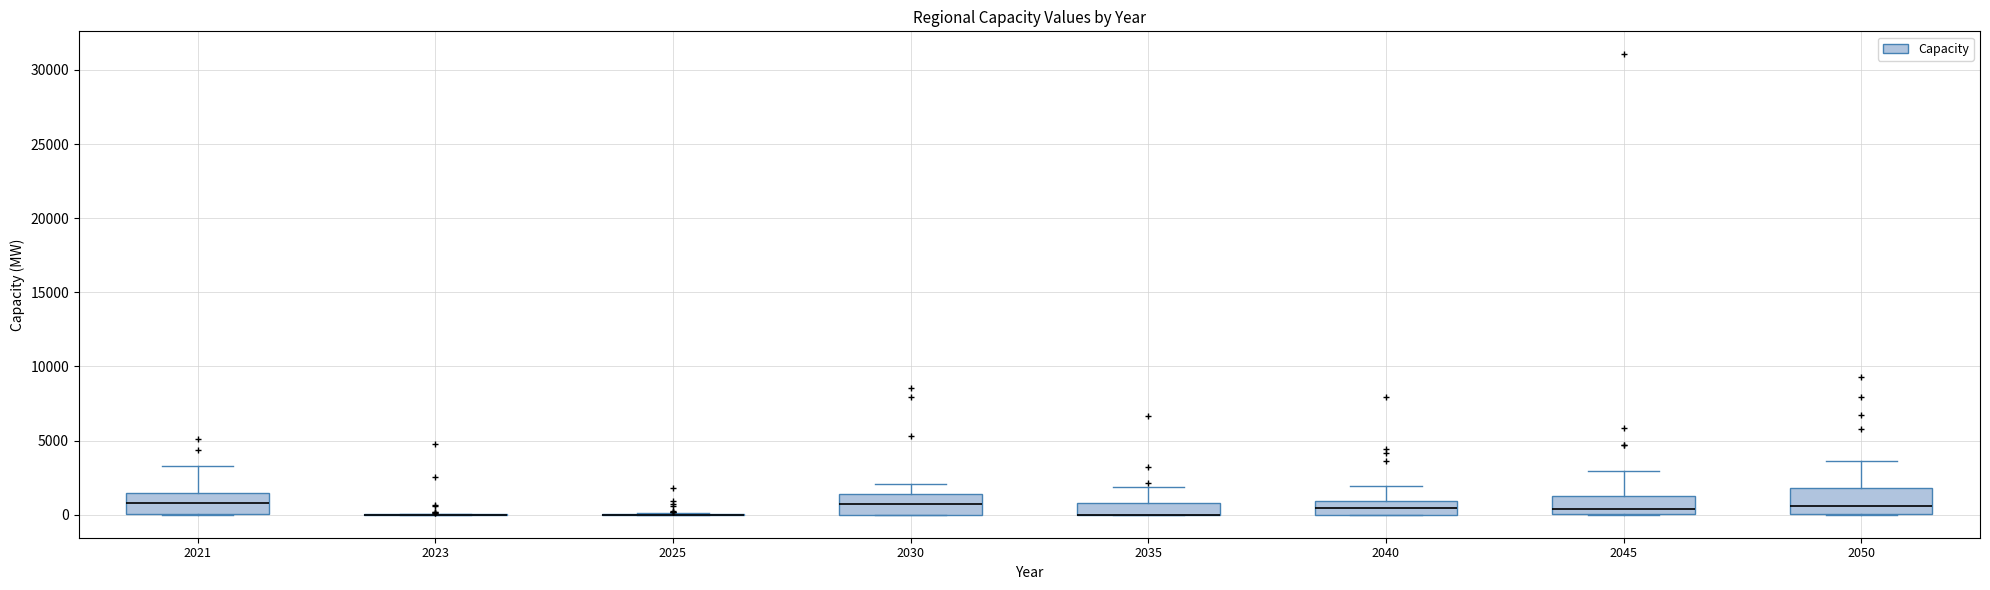

Reading left to right, read every box against the y-axis: the position of its median line, the range the box covers, and the ends of its whiskers. The values are not printed on the chart, so give them approximately, as read against the axis.

2021: median 1000, box 0 to 1500, whiskers 0 to 3500
2023: box collapsed to a line at 0, whiskers 0 to 0
2025: box collapsed to a line at 0, whiskers 0 to 0
2030: median 500, box 0 to 1500, whiskers 0 to 2000
2035: median 0 (drawn on the box's lower edge), box 0 to 1000, whiskers 0 to 2000
2040: median 500, box 0 to 1000, whiskers 0 to 2000
2045: median 500, box 0 to 1000, whiskers 0 to 3000
2050: median 500, box 0 to 2000, whiskers 0 to 3500